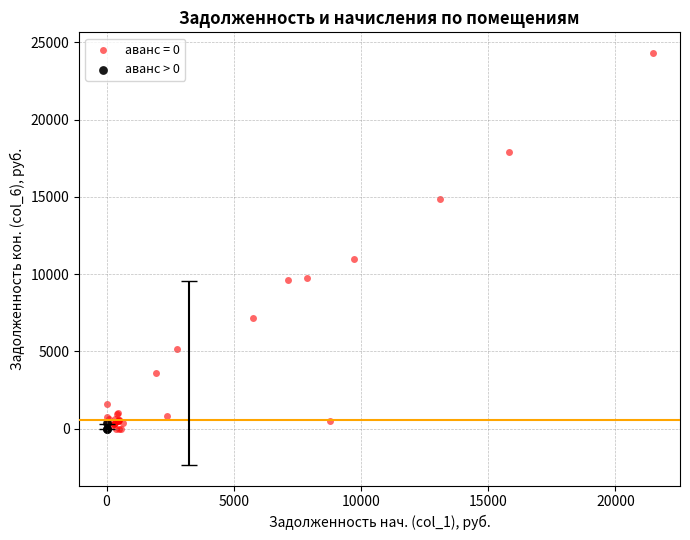

Which series has the largest Y range (max minus min)?

аванс = 0